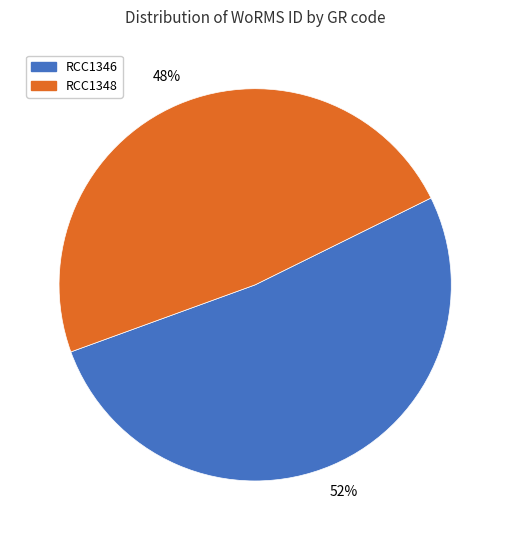

Combined, do RCC1346 and RCC1348 account for over 50%?

Yes